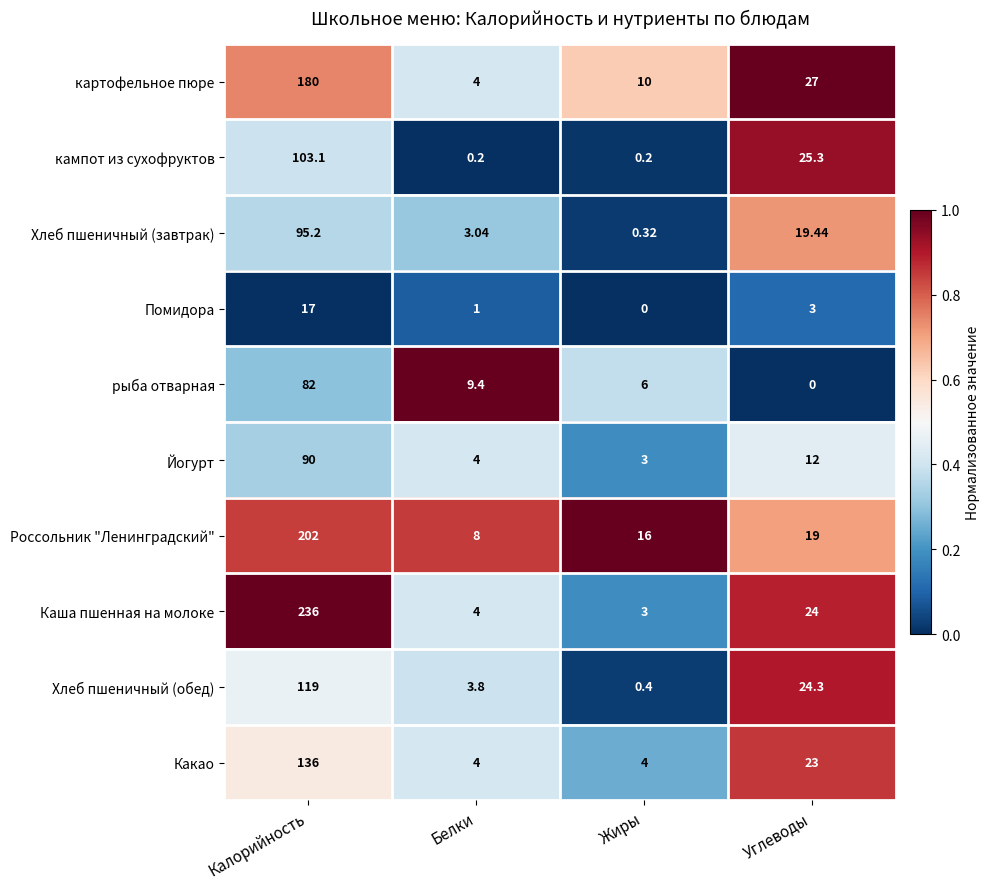

At which category does the chart reach its peak across all series?

Калорийность